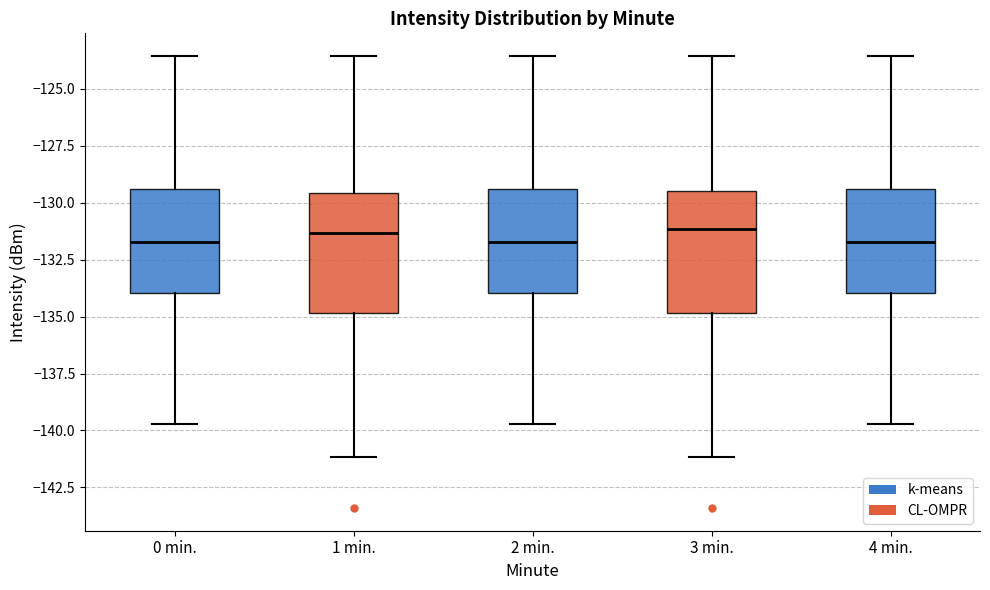

Where does the lower whisker of the box for 3 min. end on the y-axis? The values are not printed on the chart, so give them approximately, as read against the axis.

-141.0